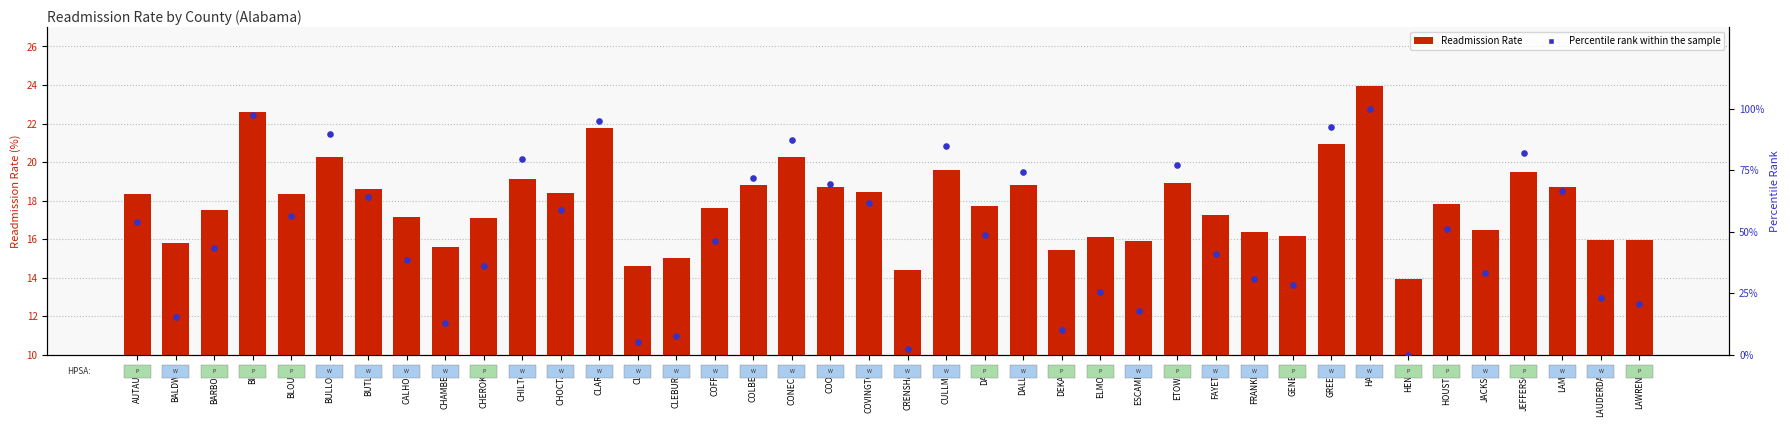

At how many categories does at least one series exceed 84?

7